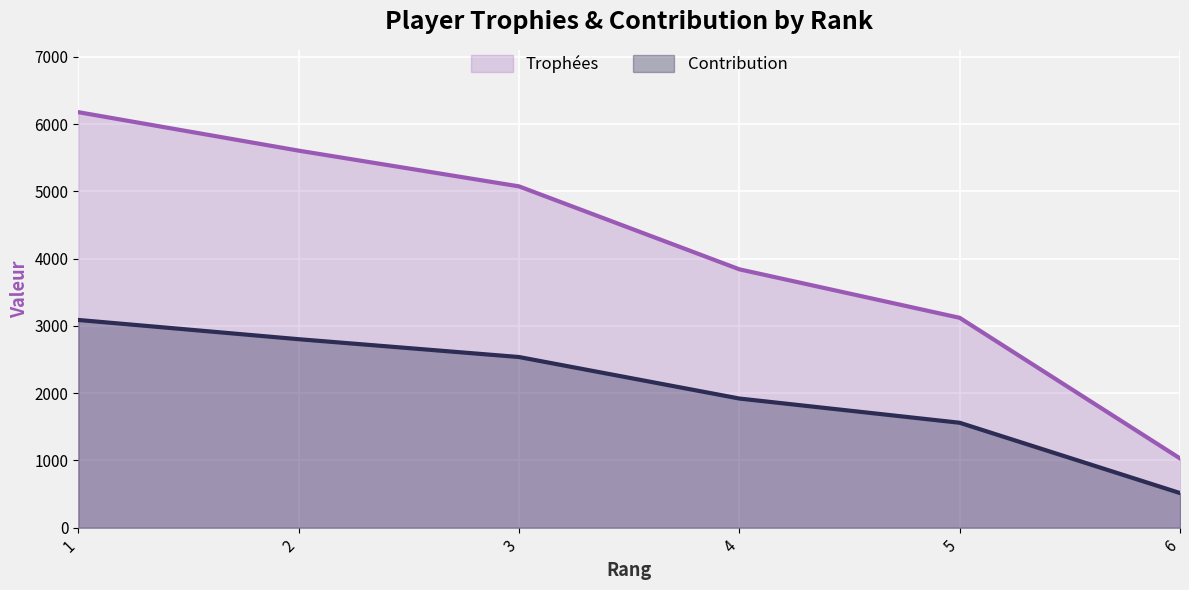

What is the minimum value for Contribution?

515